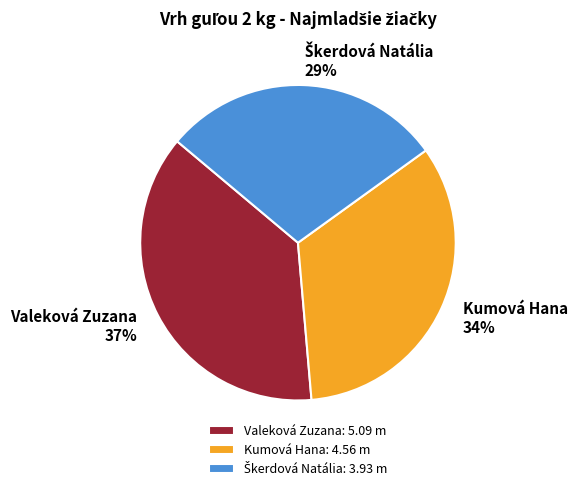

To the nearest percent, what is the average slice percentage?

33%